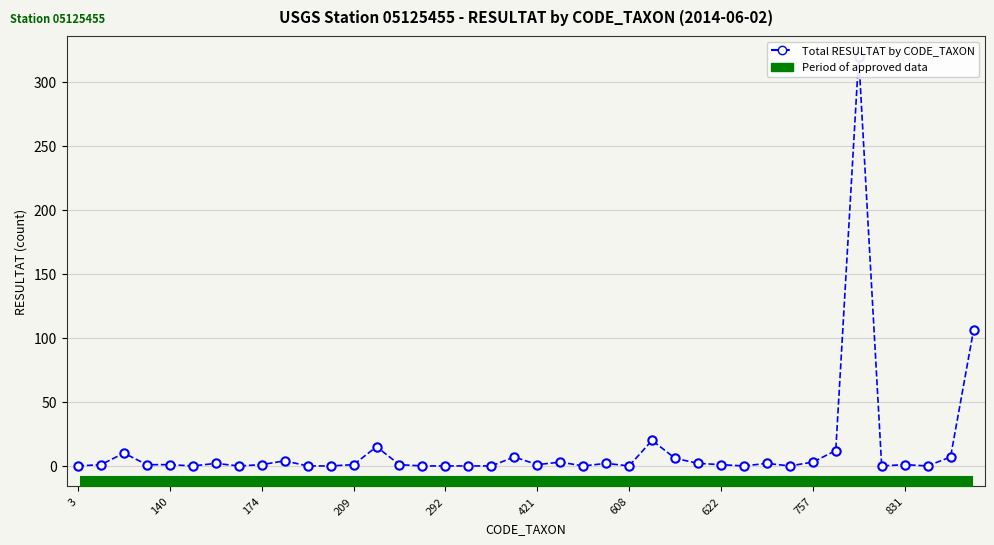

Is this an area chart (filled region under the line)?

No